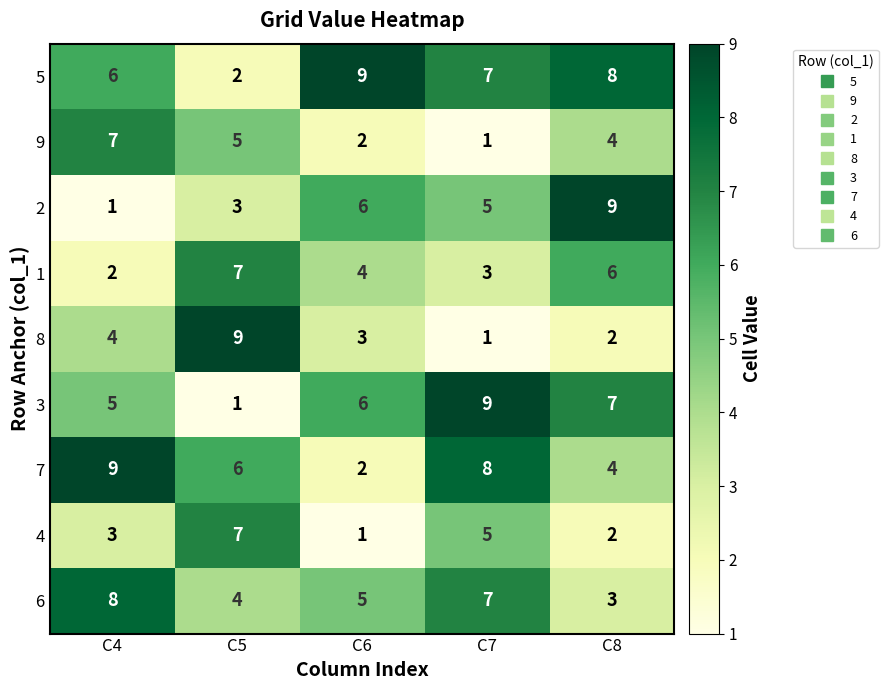

What is the spread (max minus min) of values at C4?

8